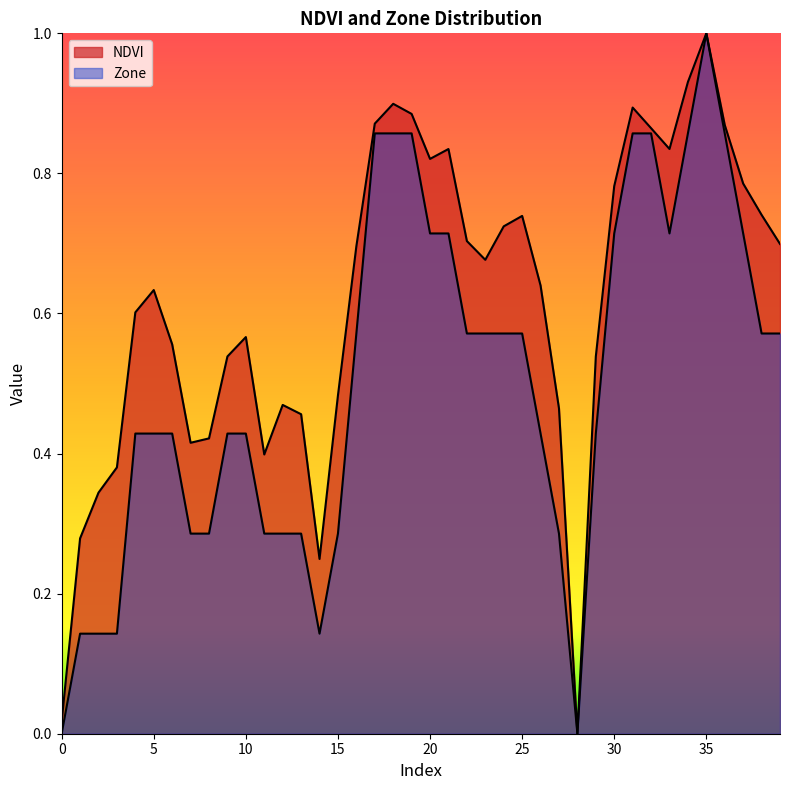

True or false: NDVI and Zone cross at least once.

False